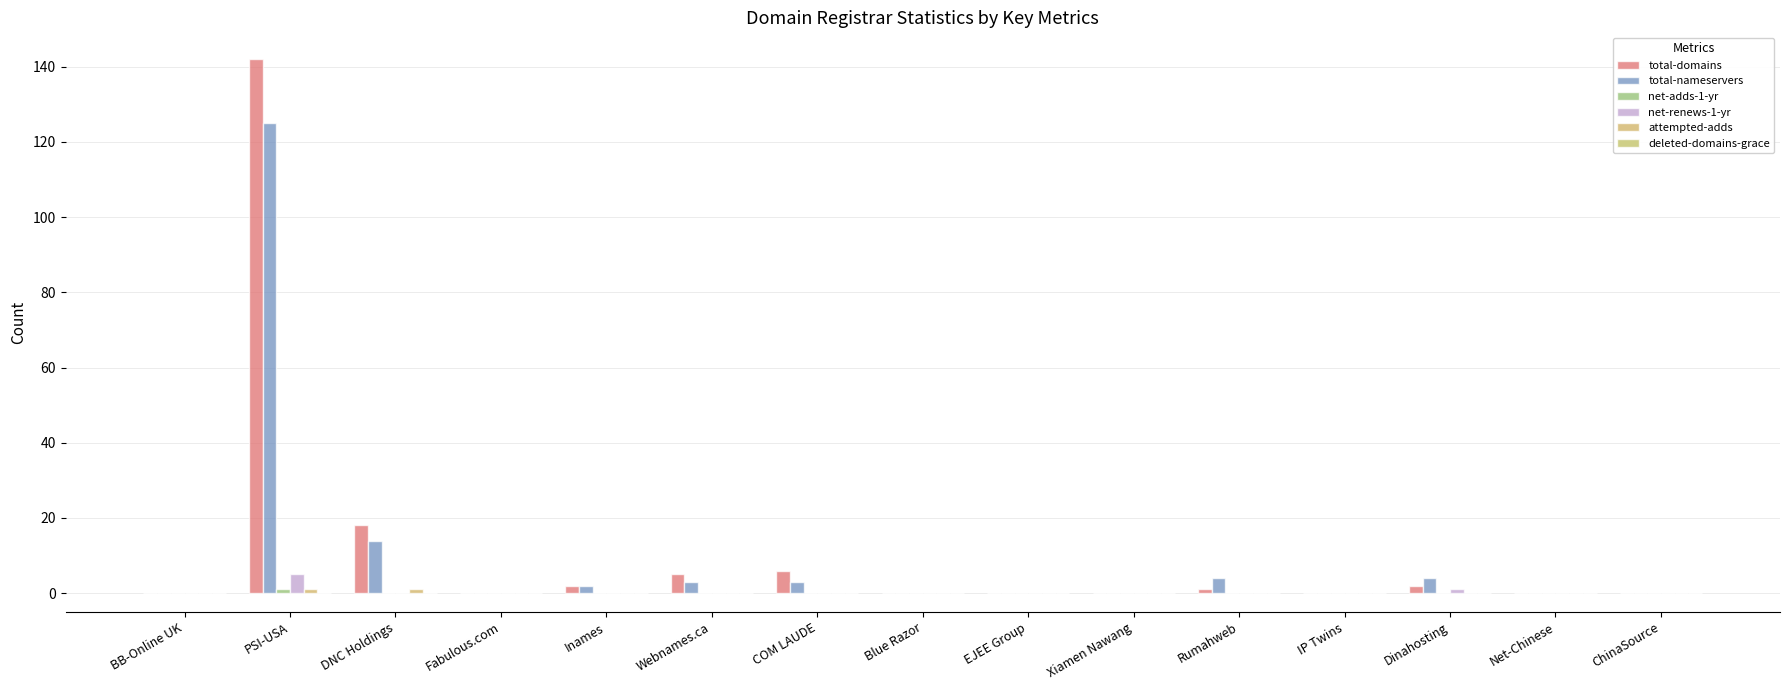

Rank the series at Net-Chinese from highest to lowest value.

total-domains, total-nameservers, net-adds-1-yr, net-renews-1-yr, attempted-adds, deleted-domains-grace